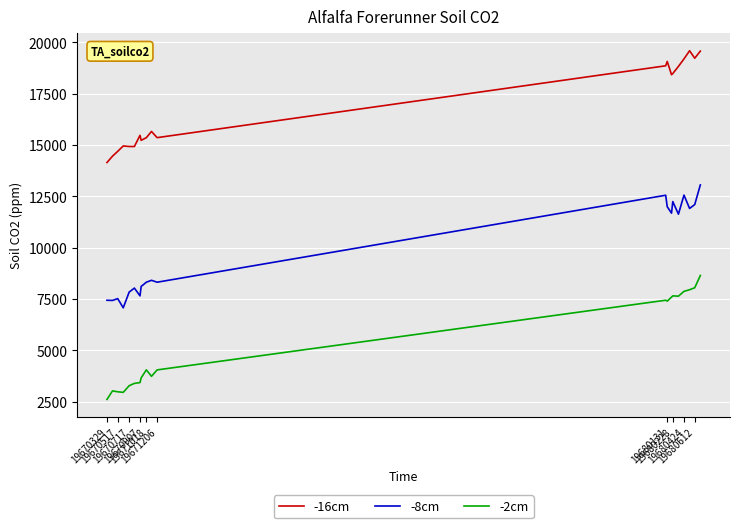

Rank the series by their average value, from highest to lowest.

-16cm, -8cm, -2cm